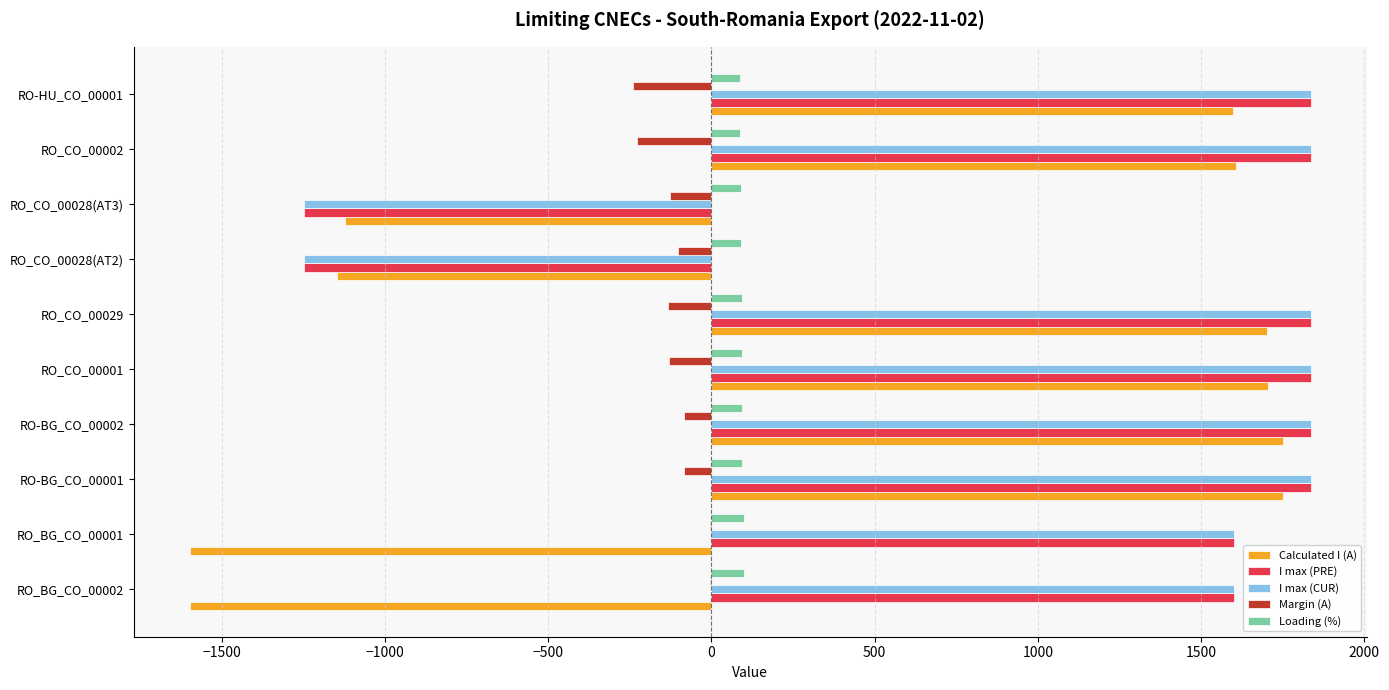

What is the sum of all Loading (%) values?

933